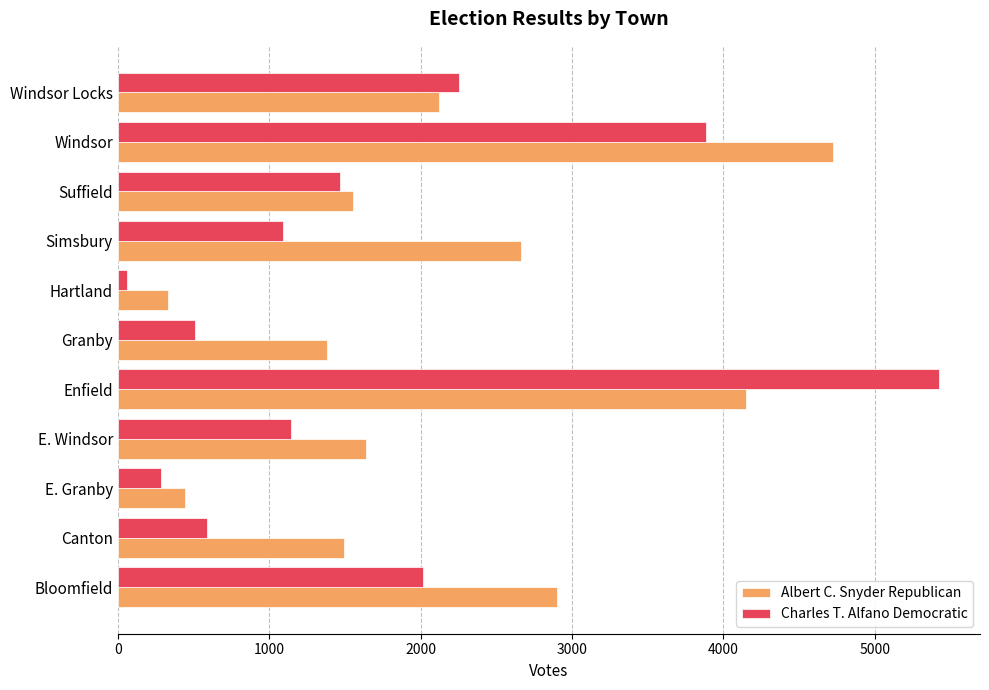

The value of Albert C. Snyder Republican at Suffield is 346. True or false?

False